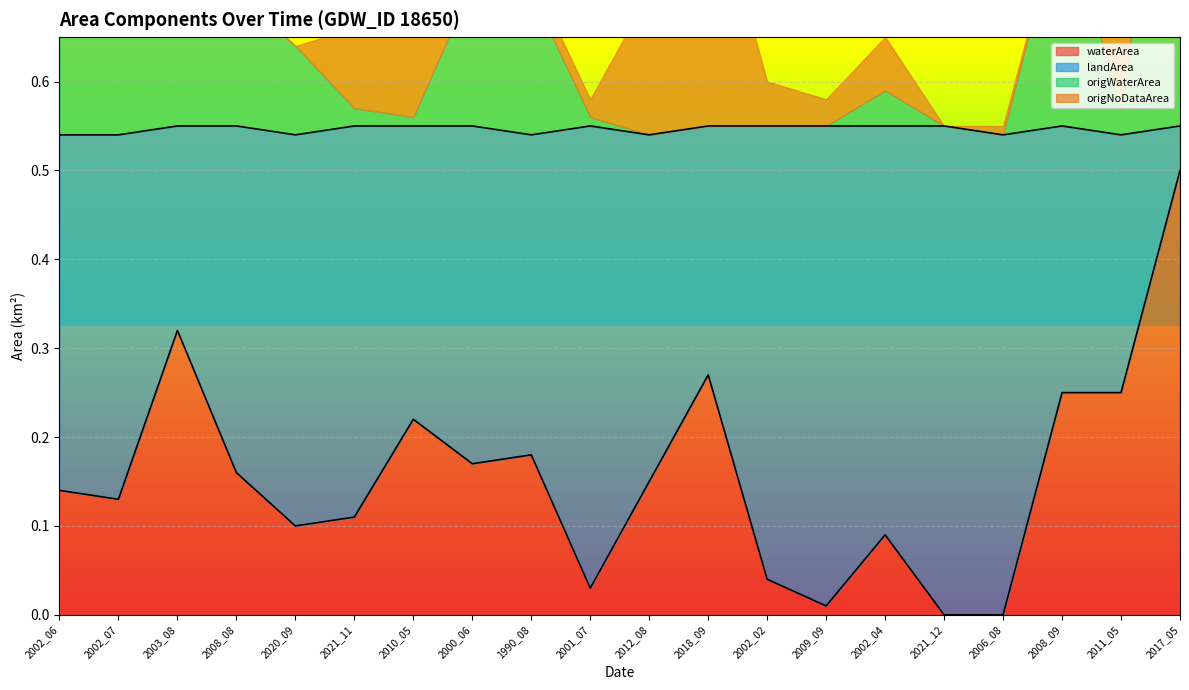

The value of origWaterArea at 2011_05 is 0.1. True or false?

False